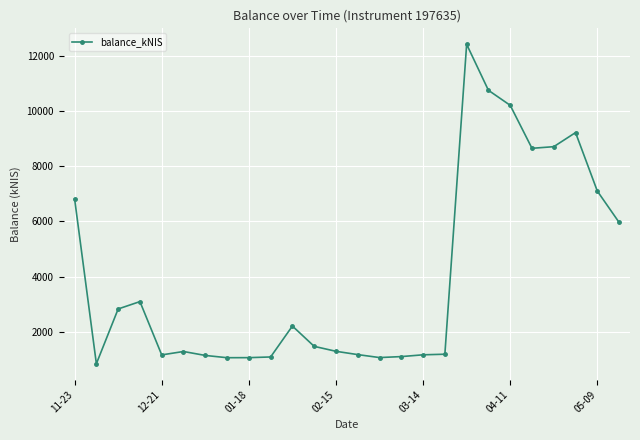

What is the difference between the maximum and minimum values?

11606.0